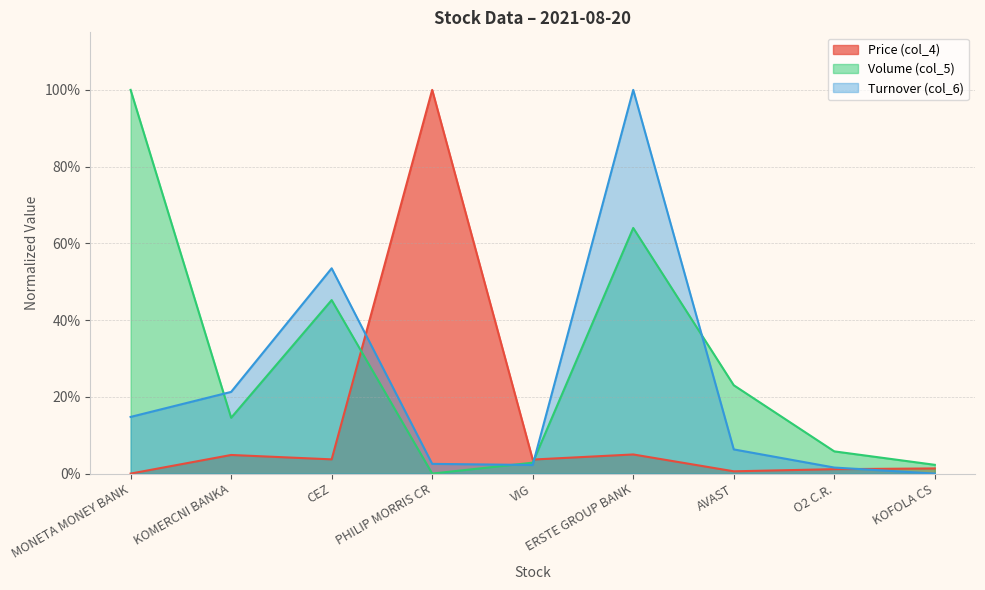

At how many categories does at least one series exceed 0?

9